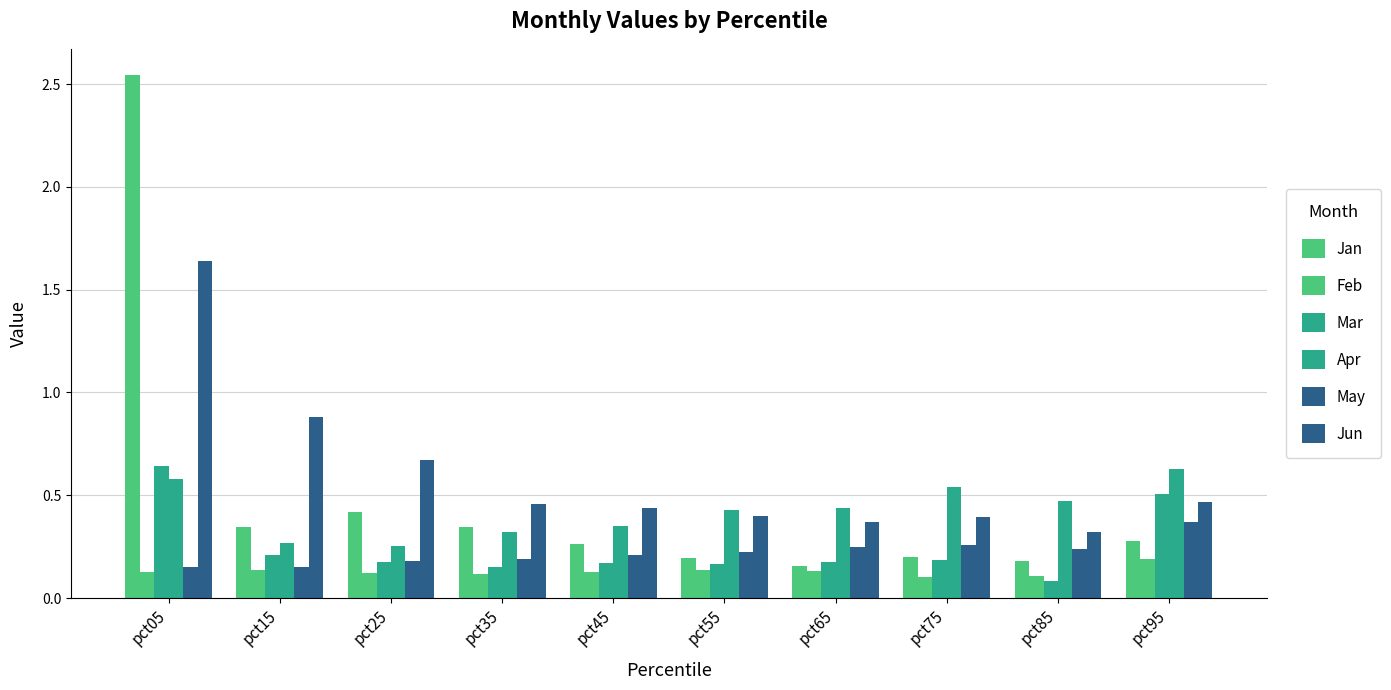

Reading left to right, what are all the values shown in this chart?

Jan: pct05=2.5	pct15=0.3	pct25=0.4	pct35=0.3	pct45=0.3	pct55=0.2	pct65=0.2	pct75=0.2	pct85=0.2	pct95=0.3
Feb: pct05=0.1	pct15=0.1	pct25=0.1	pct35=0.1	pct45=0.1	pct55=0.1	pct65=0.1	pct75=0.1	pct85=0.1	pct95=0.2
Mar: pct05=0.6	pct15=0.2	pct25=0.2	pct35=0.2	pct45=0.2	pct55=0.2	pct65=0.2	pct75=0.2	pct85=0.1	pct95=0.5
Apr: pct05=0.6	pct15=0.3	pct25=0.3	pct35=0.3	pct45=0.4	pct55=0.4	pct65=0.4	pct75=0.5	pct85=0.5	pct95=0.6
May: pct05=0.2	pct15=0.2	pct25=0.2	pct35=0.2	pct45=0.2	pct55=0.2	pct65=0.2	pct75=0.3	pct85=0.2	pct95=0.4
Jun: pct05=1.6	pct15=0.9	pct25=0.7	pct35=0.5	pct45=0.4	pct55=0.4	pct65=0.4	pct75=0.4	pct85=0.3	pct95=0.5